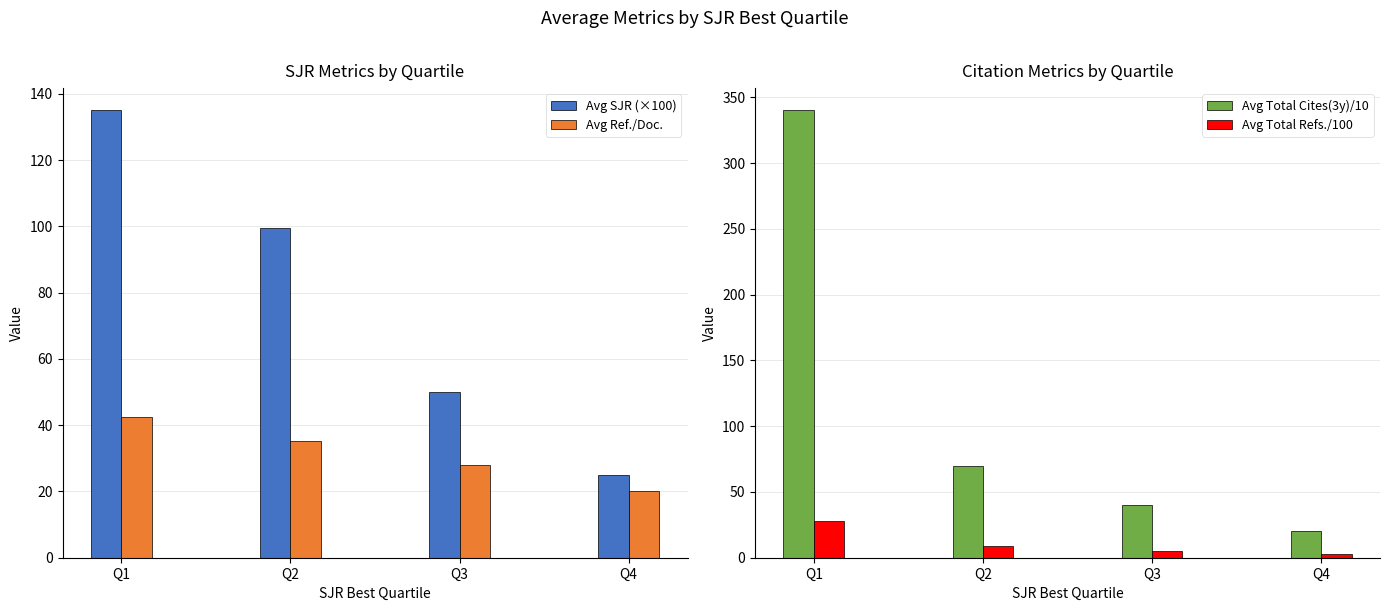

What value does the Avg Ref./Doc. series have at Q1?

42.5